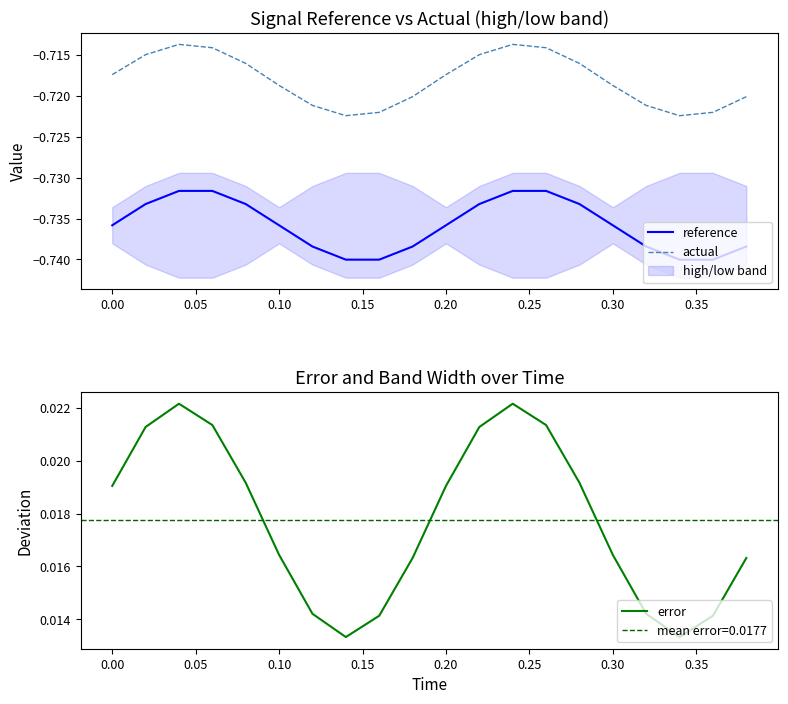

True or false: actual and reference intersect in this chart.

False